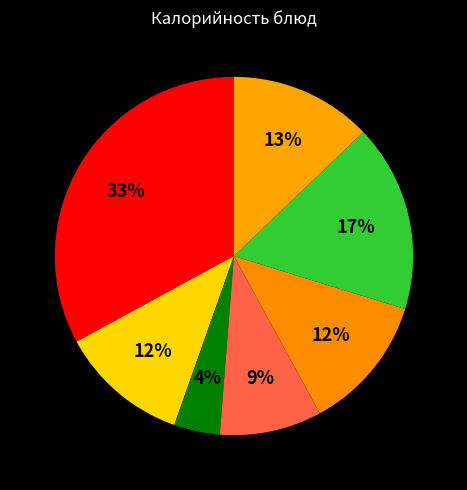

How many slices are in this pie chart?

7